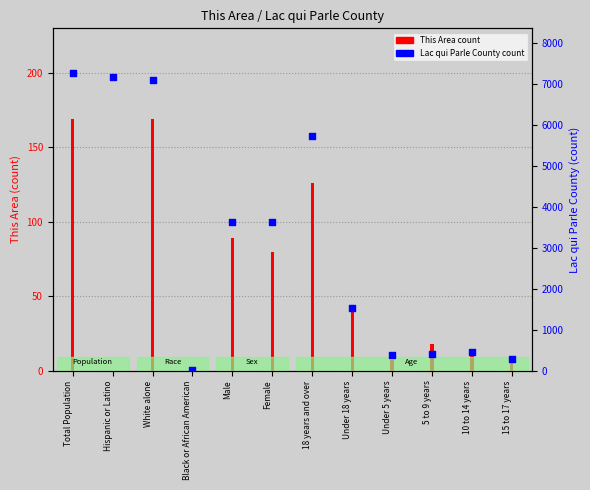

What are all the series names shown in the legend?

This Area count, Lac qui Parle County count